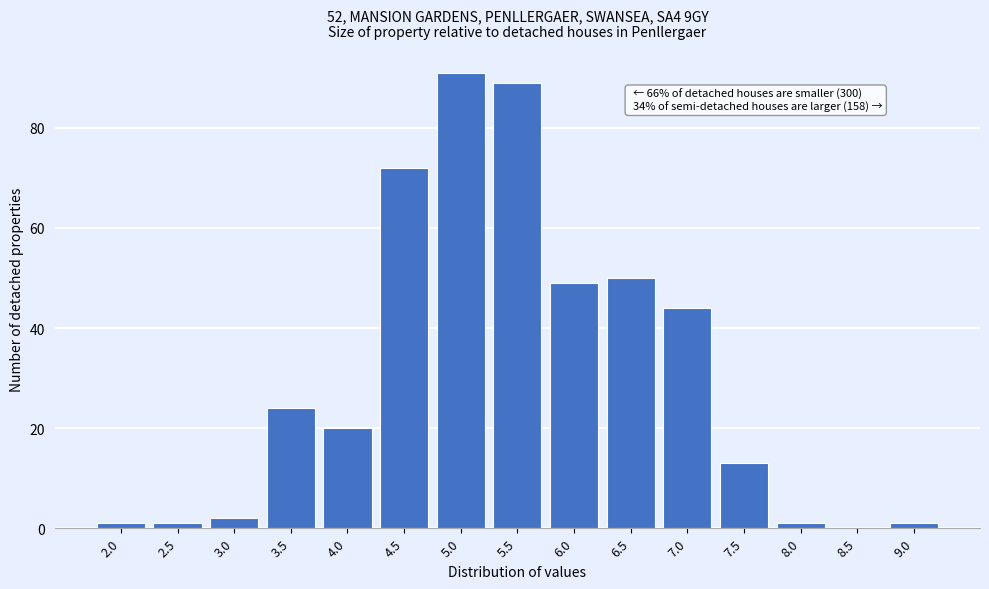

Reading right to left, list all the values displayed in this chart.

9.0=1	8.5=0	8.0=1	7.5=13	7.0=44	6.5=50	6.0=49	5.5=89	5.0=91	4.5=72	4.0=20	3.5=24	3.0=2	2.5=1	2.0=1